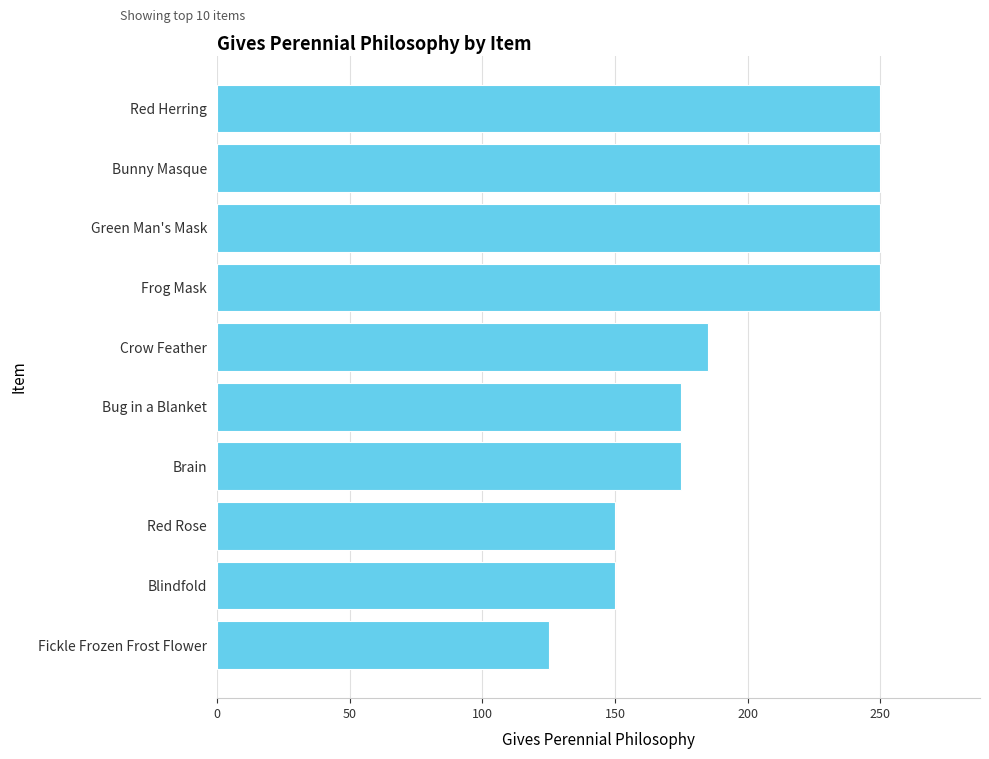

The chart shows a value of 50 at Red Rose. True or false?

False